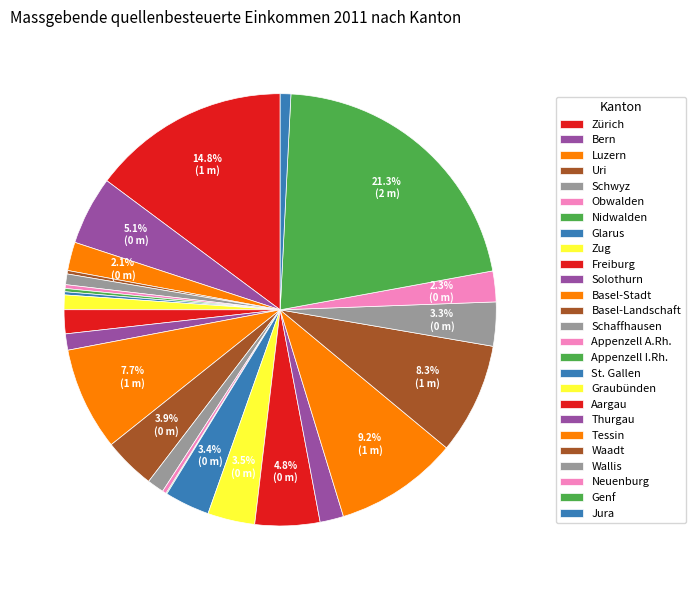

Which has a higher value, Basel-Landschaft or Nidwalden?

Basel-Landschaft